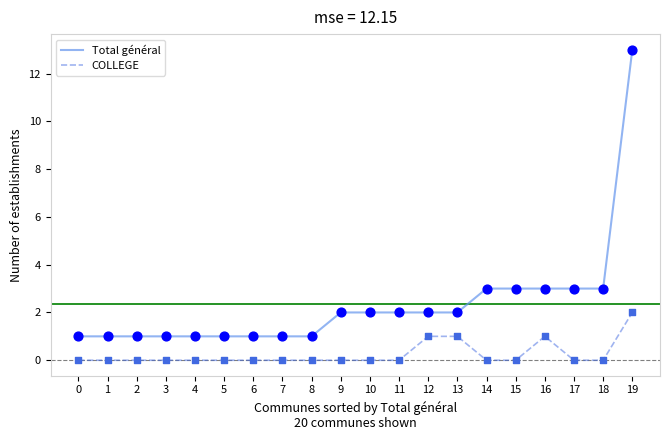

What is the total value across all series at 2?

1